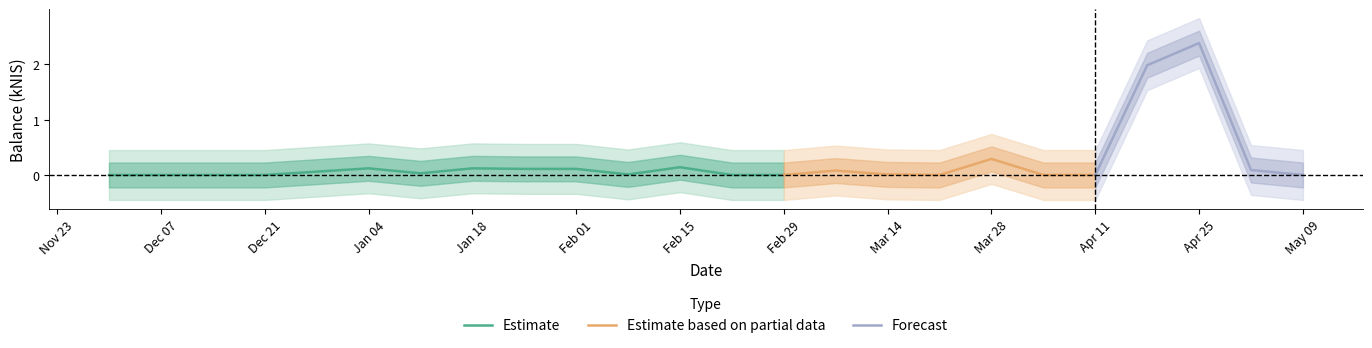

Does the chart display data point markers on the line(s)?

No